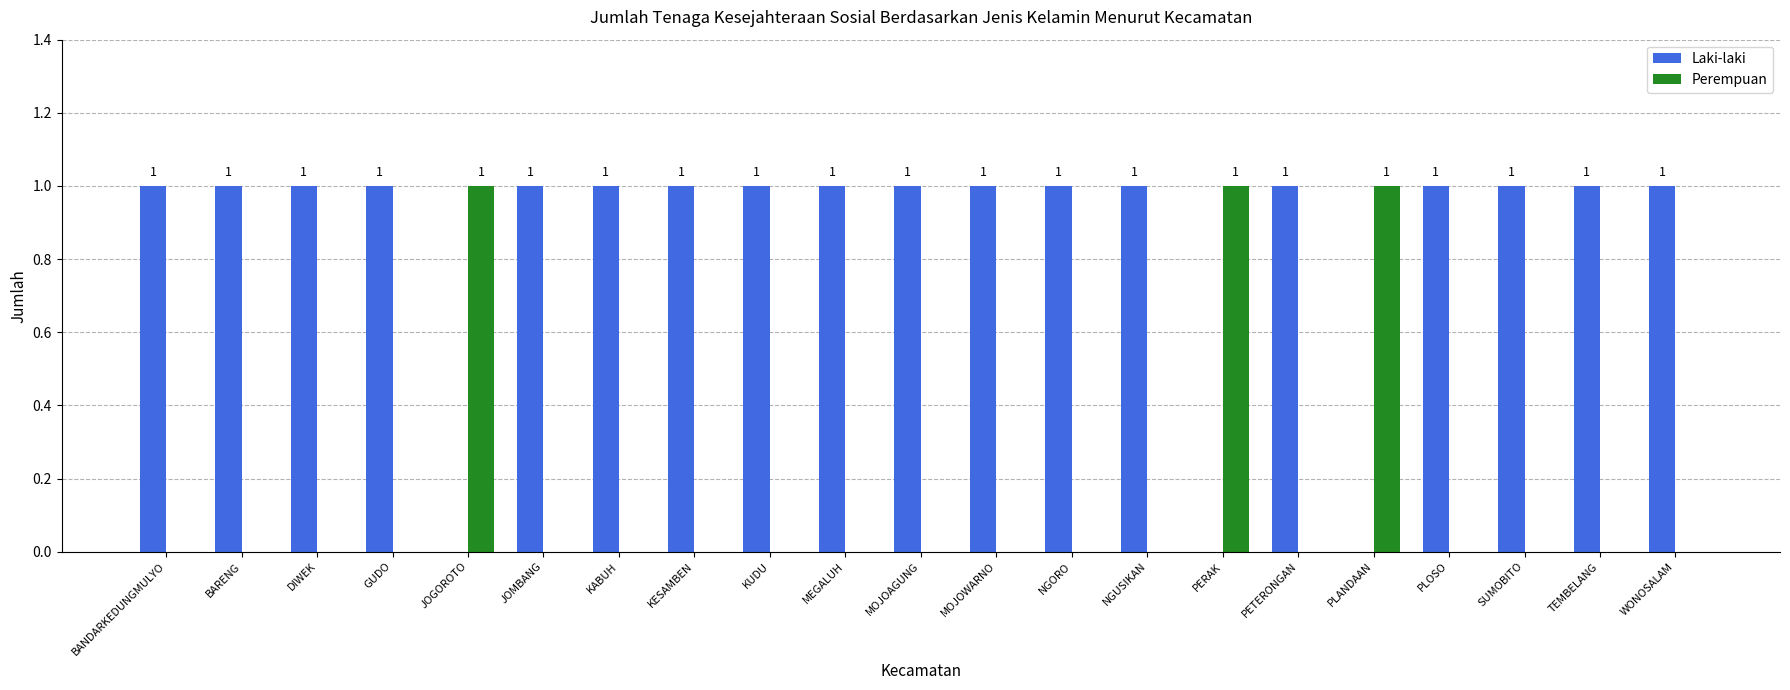

Is the value of Perempuan at GUDO greater than the value of Laki-laki at PLOSO?

No